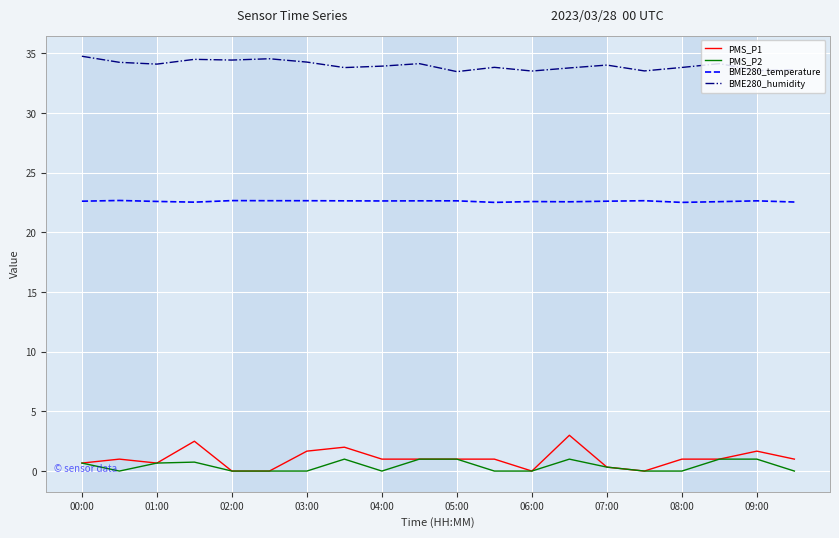

True or false: BME280_humidity and BME280_temperature cross at least once.

False